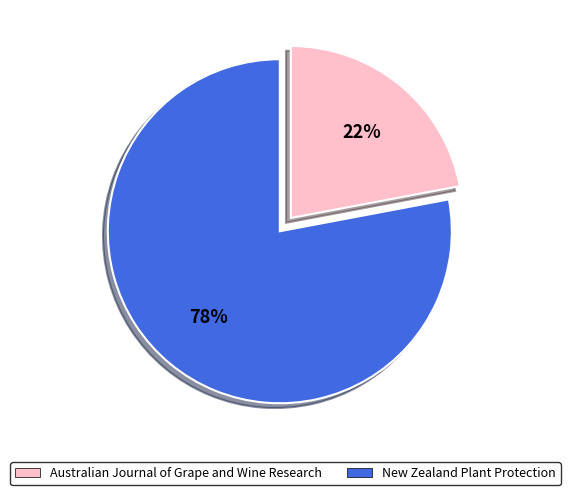

Rank the categories by value from highest to lowest.

Australian Journal of Grape and Wine Research, New Zealand Plant Protection